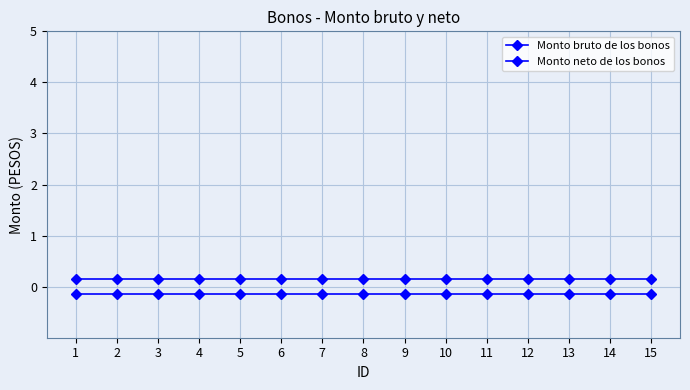

True or false: Monto neto de los bonos and Monto bruto de los bonos intersect in this chart.

False